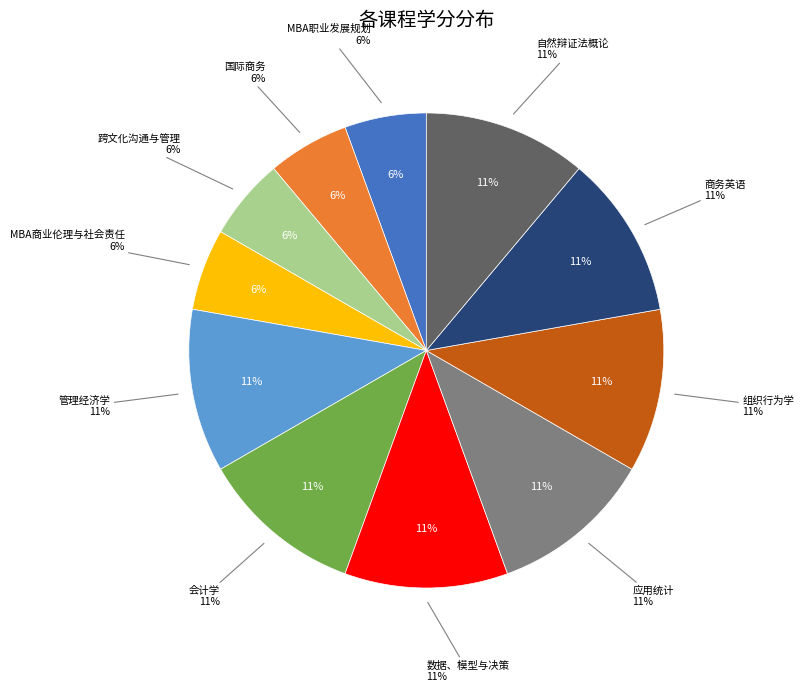

Which slice is the smallest?

MBA职业发展规划